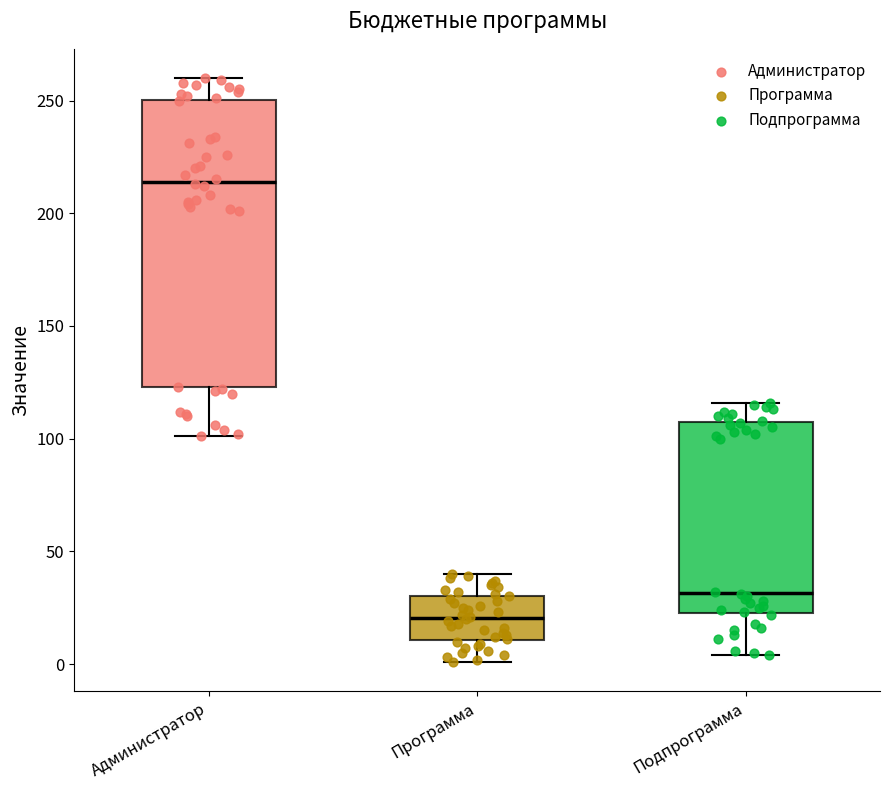

Reading left to right, read every box against the y-axis: the position of its median line, the range the box covers, and the ends of its whiskers. The values are not printed on the chart, so give them approximately, as read against the axis.

Администратор: median 215, box 125 to 250, whiskers 100 to 260
Программа: median 20, box 10 to 30, whiskers 0 to 40
Подпрограмма: median 30, box 25 to 105, whiskers 5 to 115